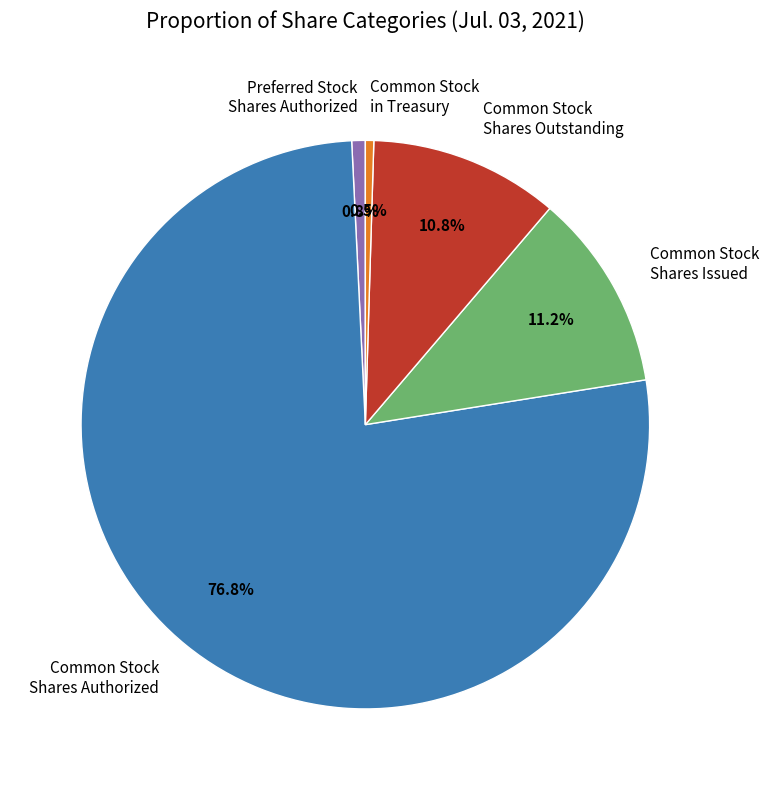

How many slices are in this pie chart?

5